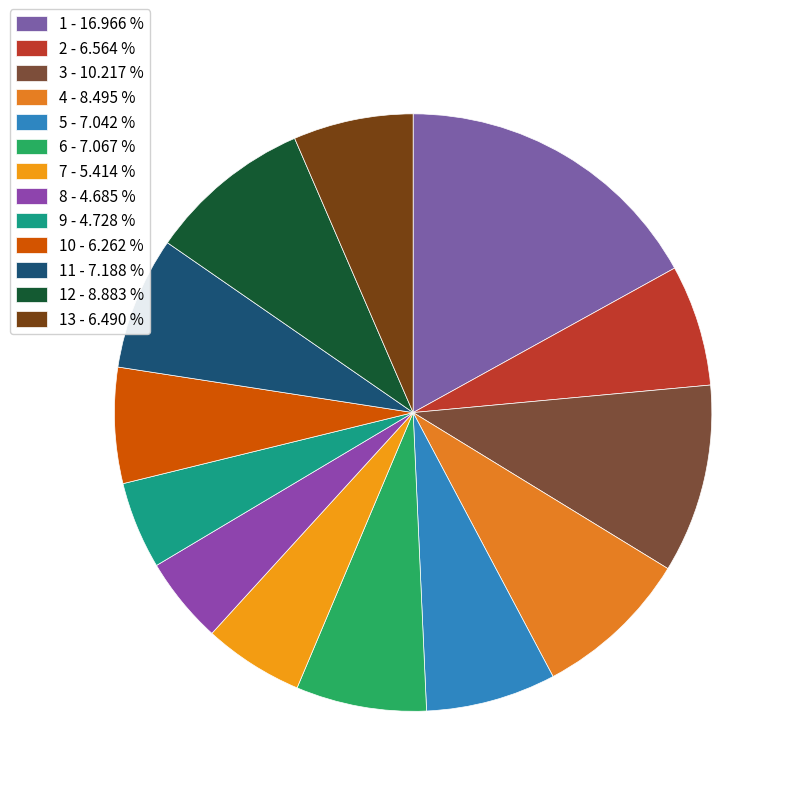

Which slice is the largest?

1 - 16.966 %